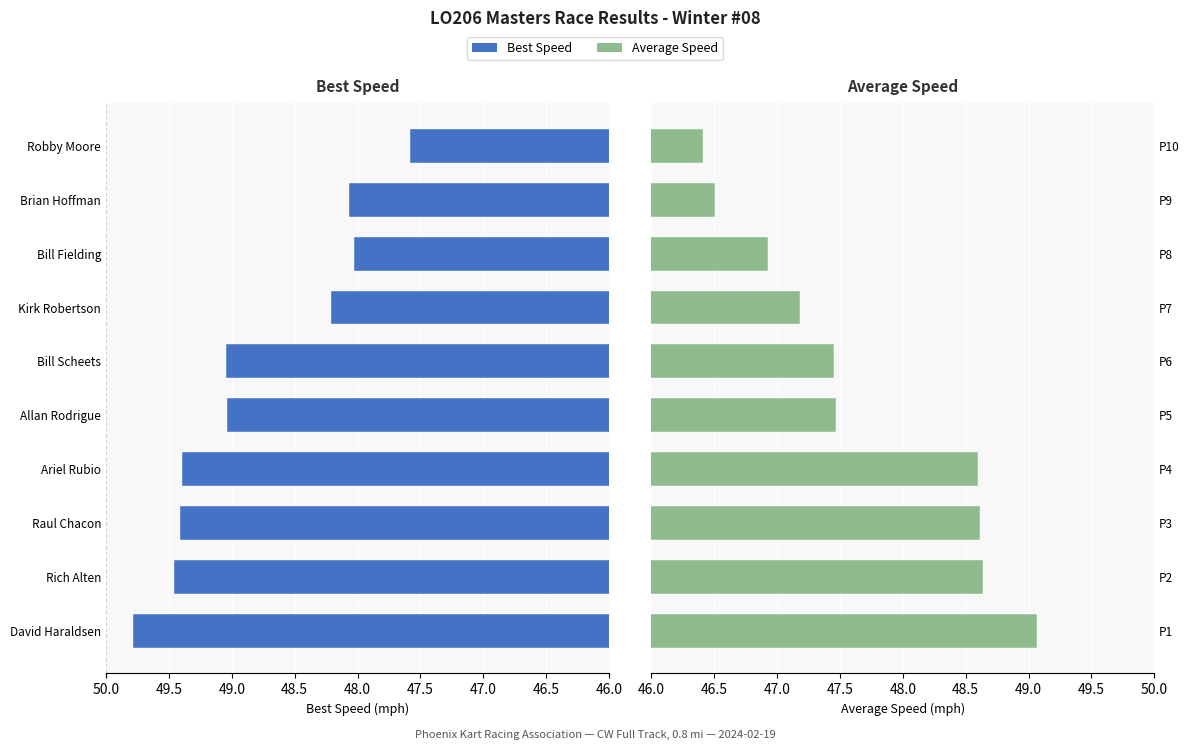

List the series in order of their overall mean, highest first.

Best Speed, Average Speed